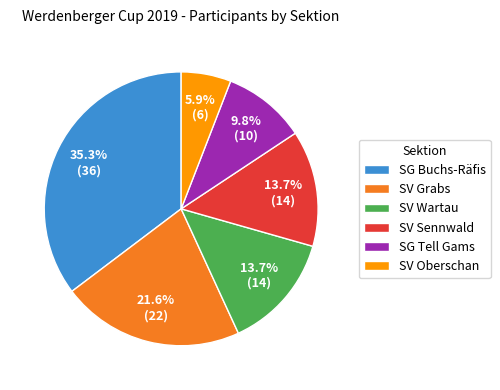

What percentage do SG Buchs-Räfis and SV Sennwald together represent?

49.0%